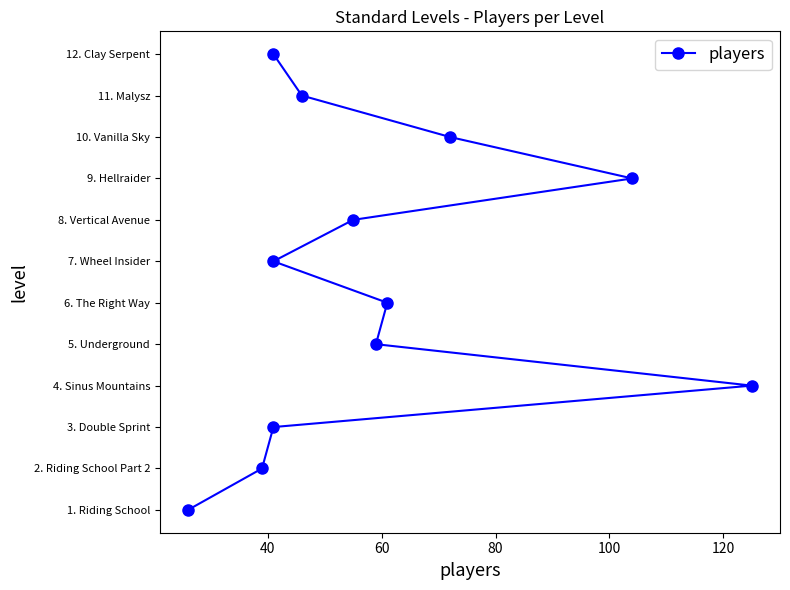

Does the chart have visible grid lines?

No